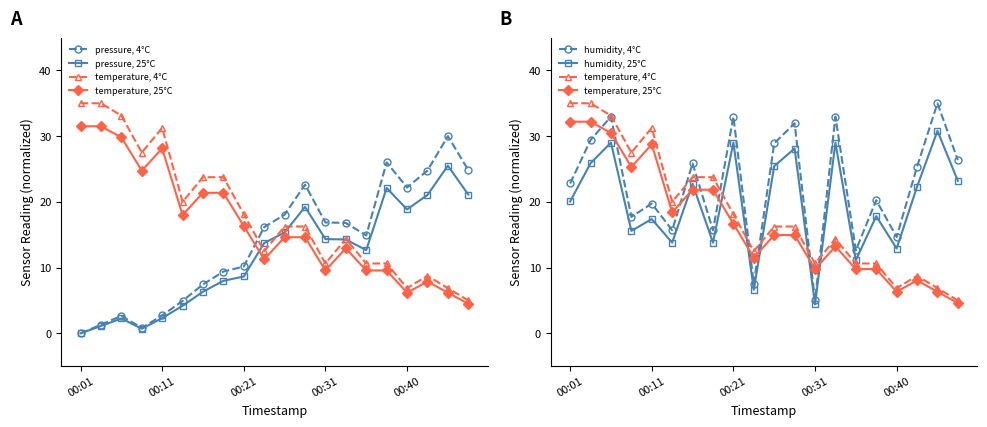

Rank the series by their maximum value, from highest to lowest.

temperature, 4°C, humidity, 4°C, temperature, 25°C, humidity, 25°C, pressure, 4°C, pressure, 25°C